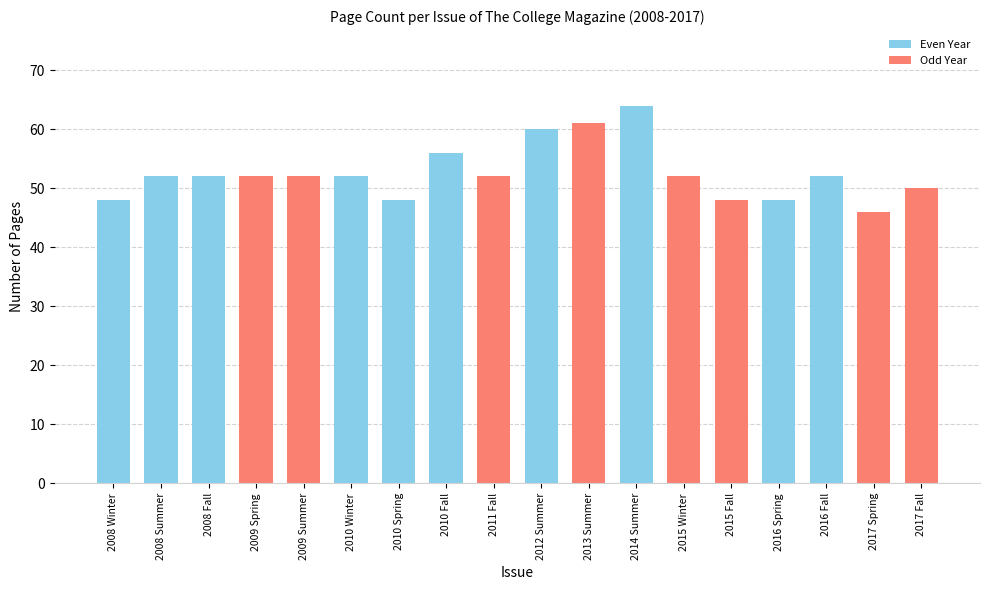

Which has a higher value, 2010 Spring or 2012 Summer?

2012 Summer